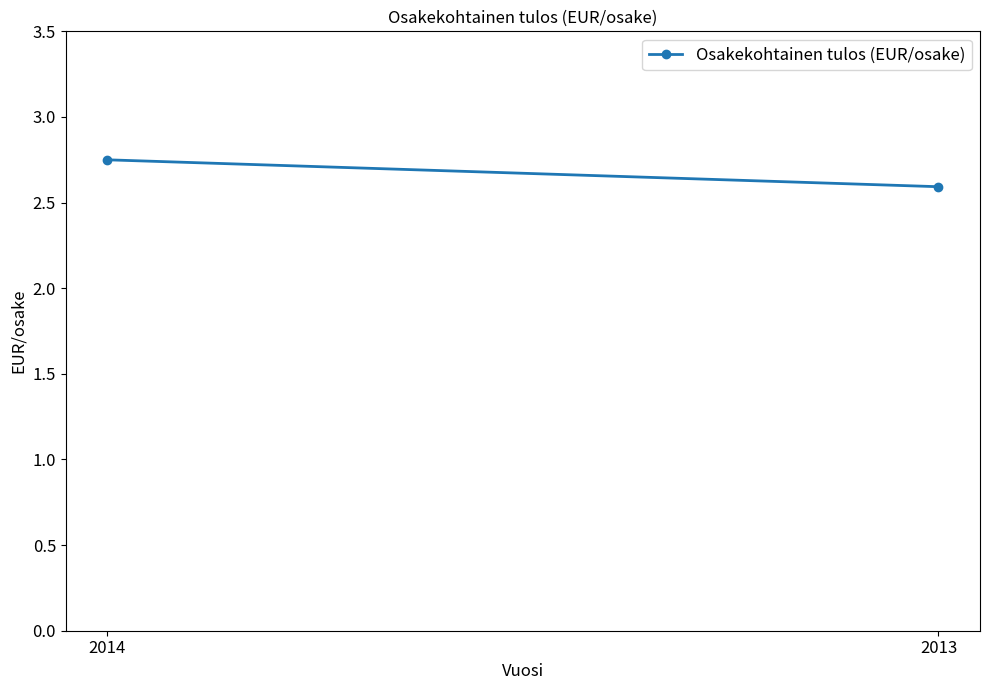

What is the sum of all values?

5.3